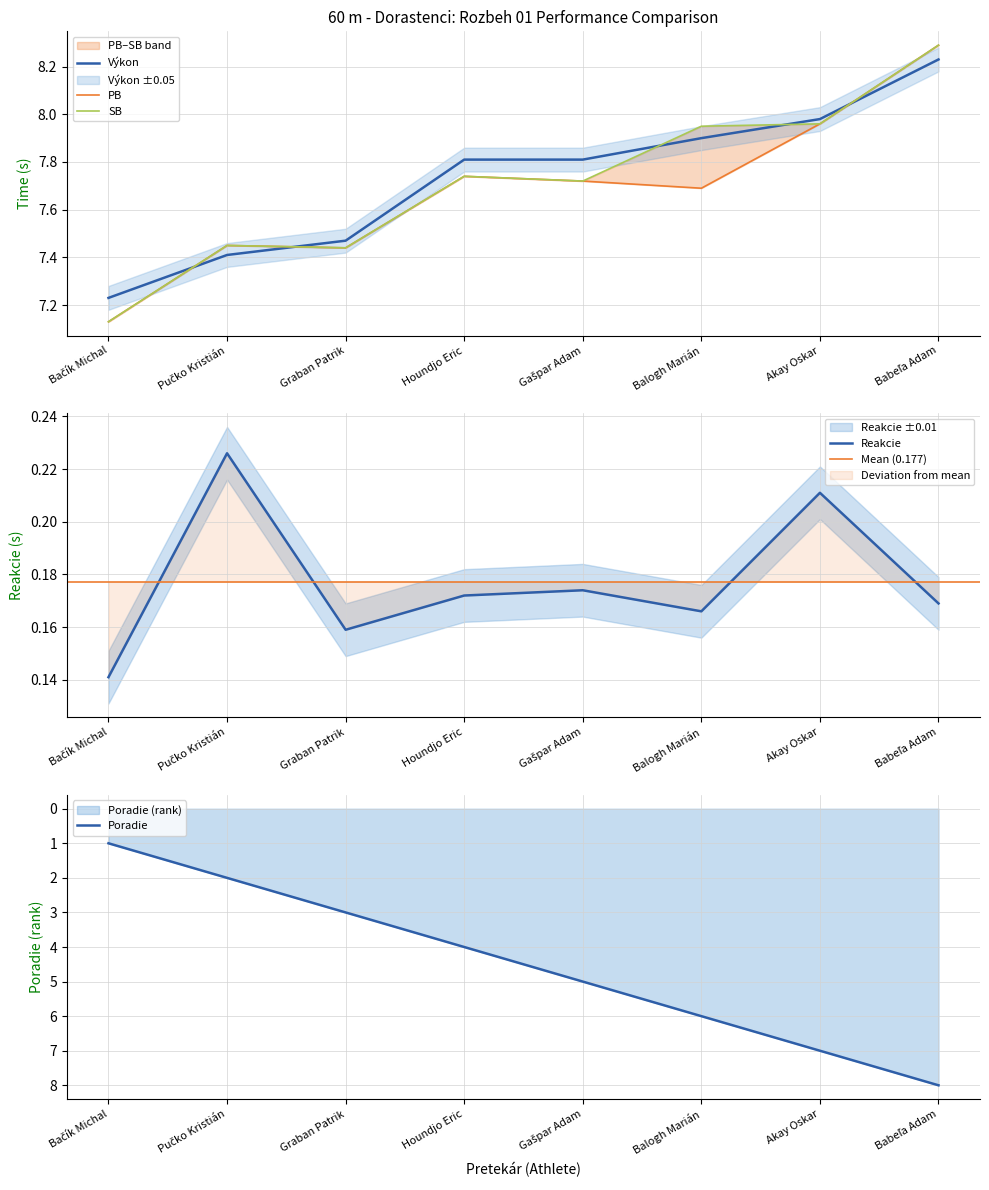

What is the approximate value of SB at Pučko Kristián?

7.5